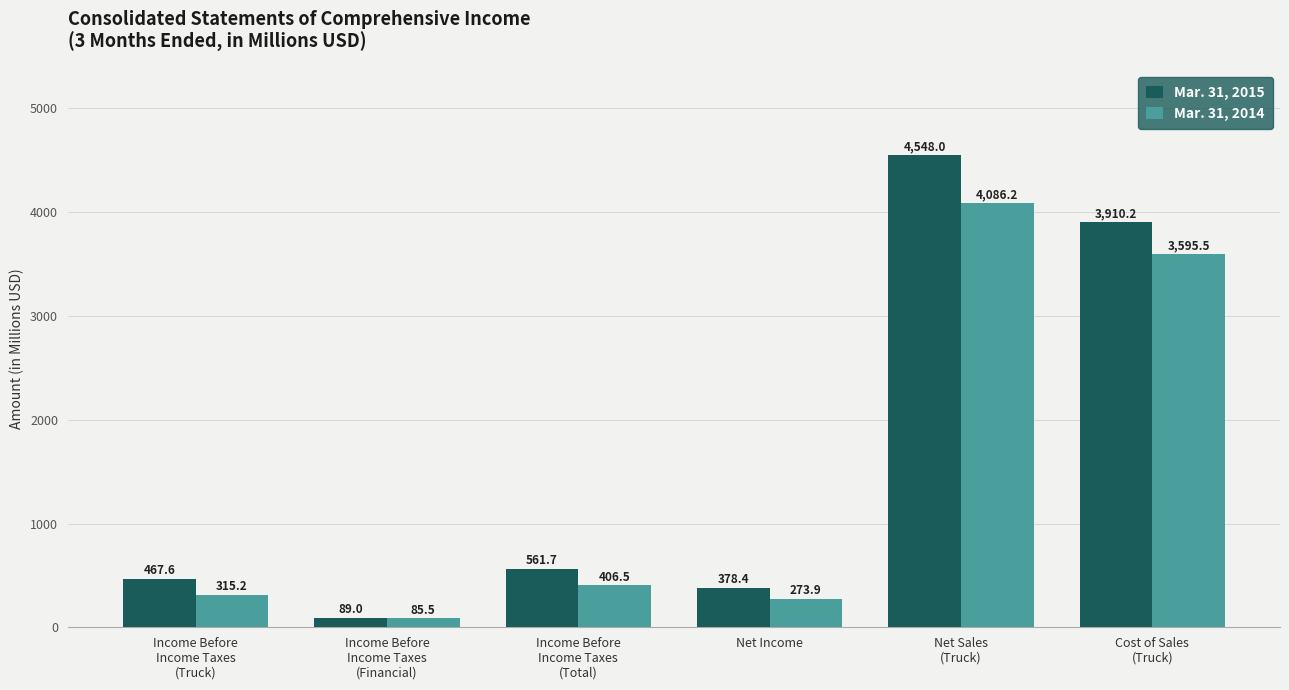

Reading left to right, transcribe all the data shown in this chart.

Mar. 31, 2015: 467.6	89.0	561.7	378.4	4548.0	3910.2
Mar. 31, 2014: 315.2	85.5	406.5	273.9	4086.2	3595.5